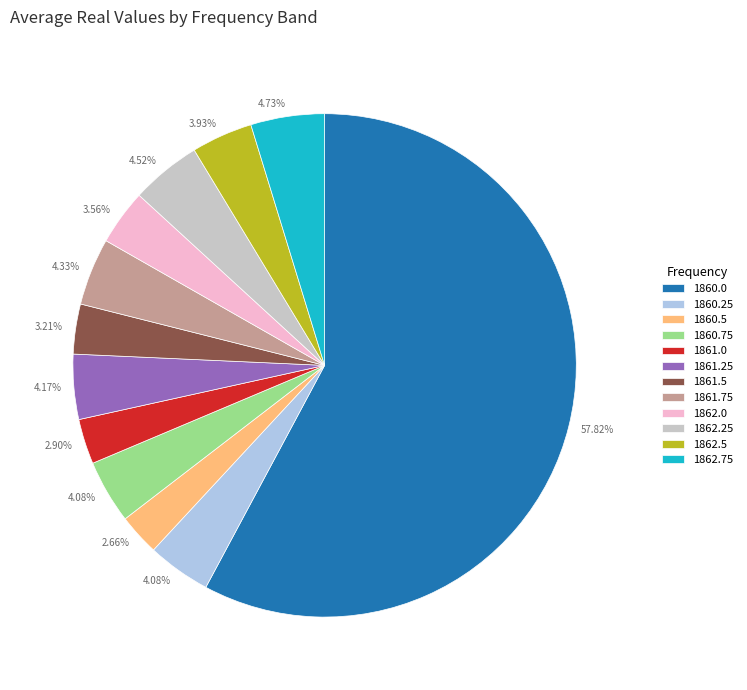

To the nearest percent, what is the difference between the 1860.5 and 1861.75 slice percentages?

2%